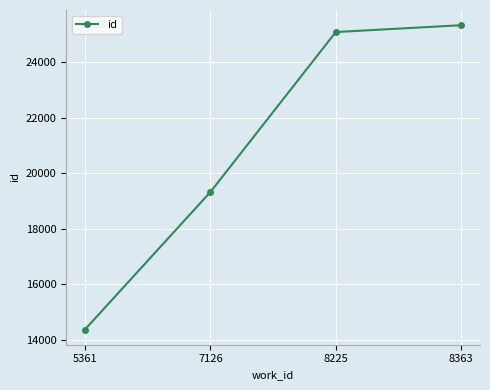

How many distinct data groups are displayed?

1